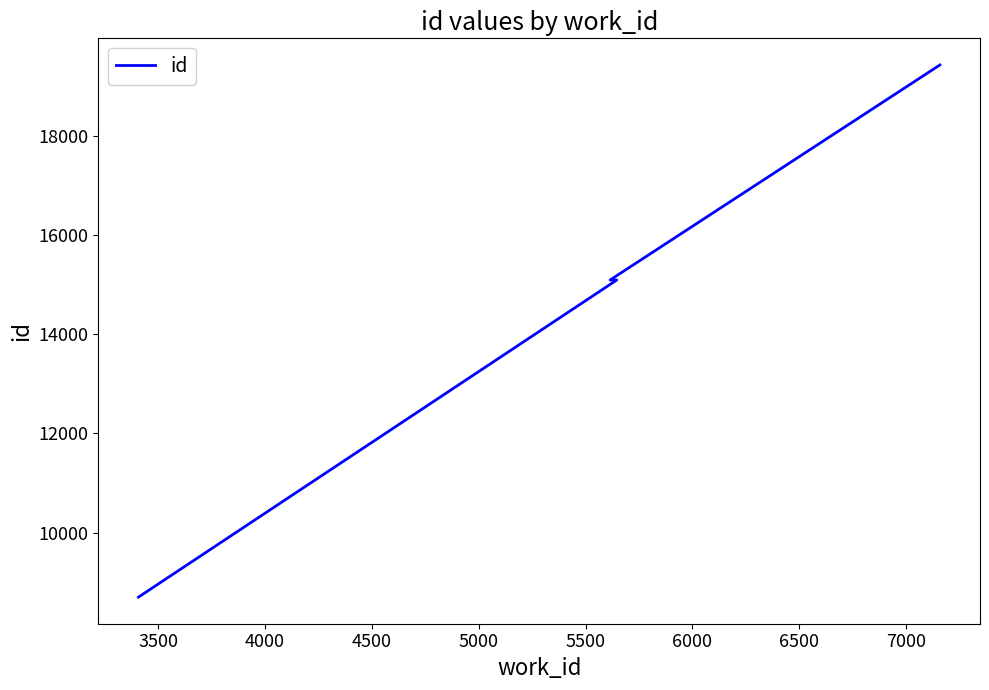

What is the value of the 1st point from the left?

8699